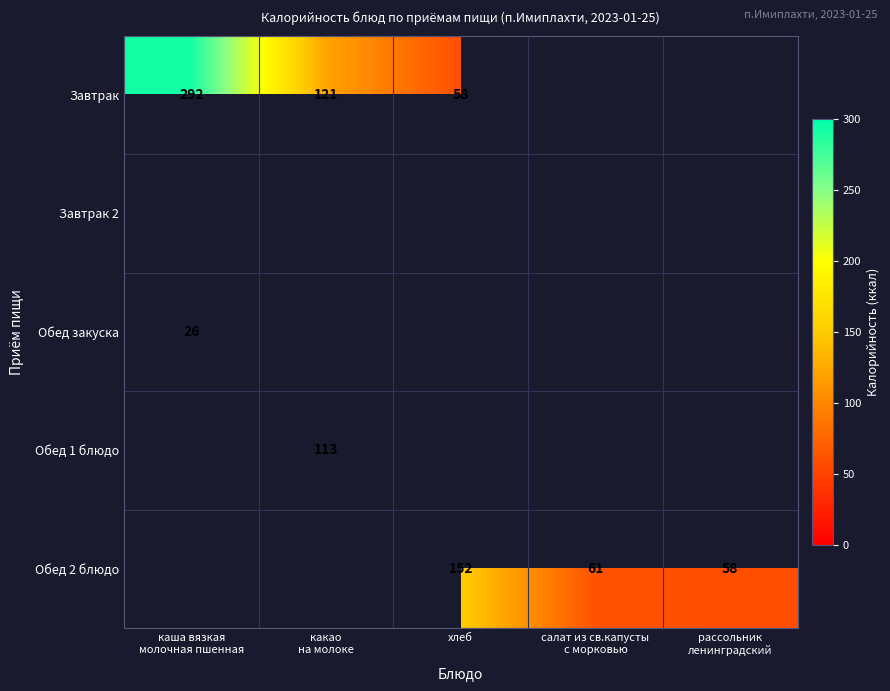

The Обед 2 блюдо series shows 207 at хлеб. True or false?

False